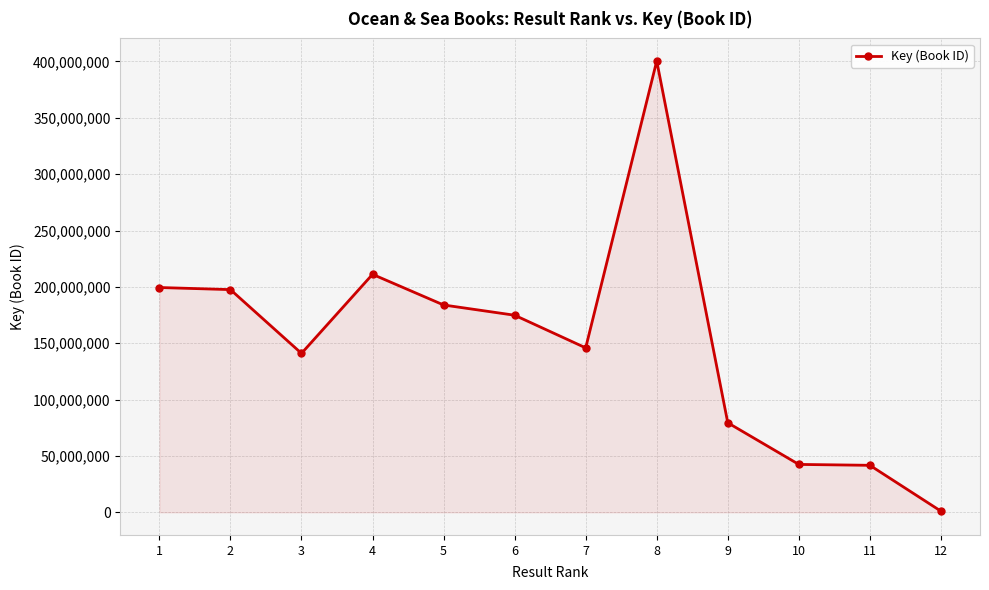

What is the ratio of the value at 3 to the value at 1?

0.7